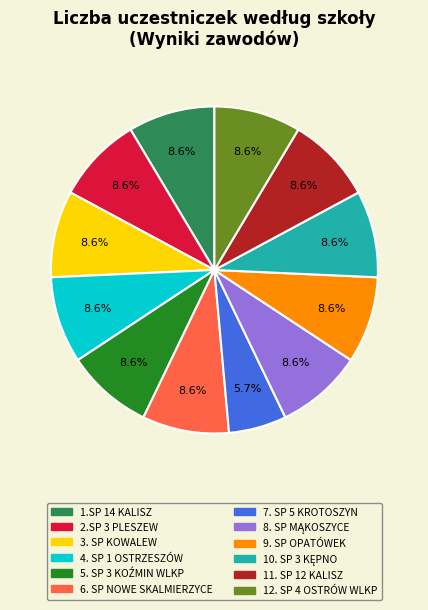

Approximately how many times larger is the value at 9. SP OPATÓWEK compared to 11. SP 12 KALISZ?

1.0